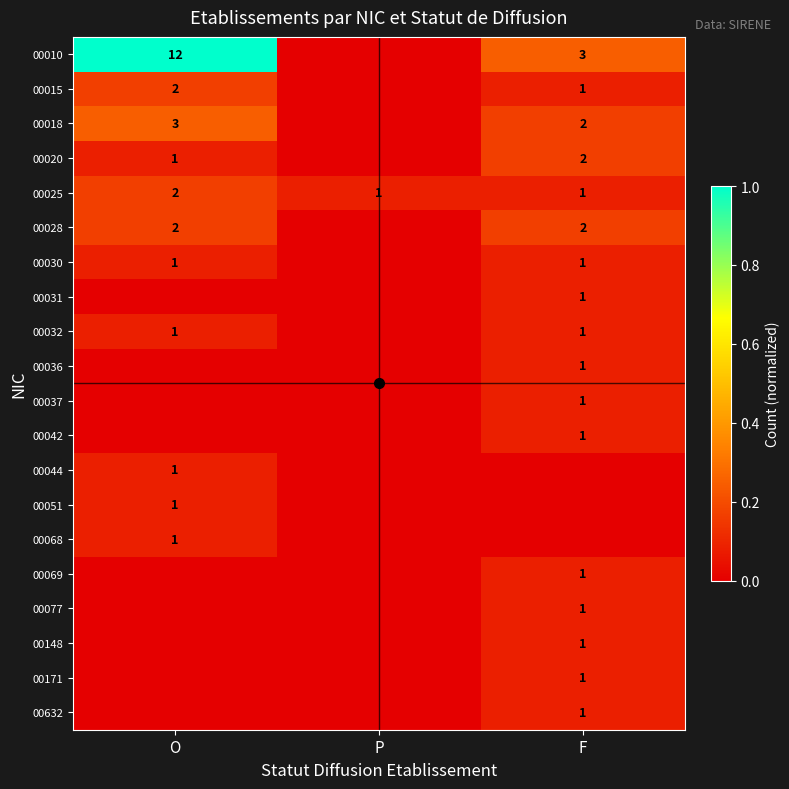

How many series are shown in this chart?

20